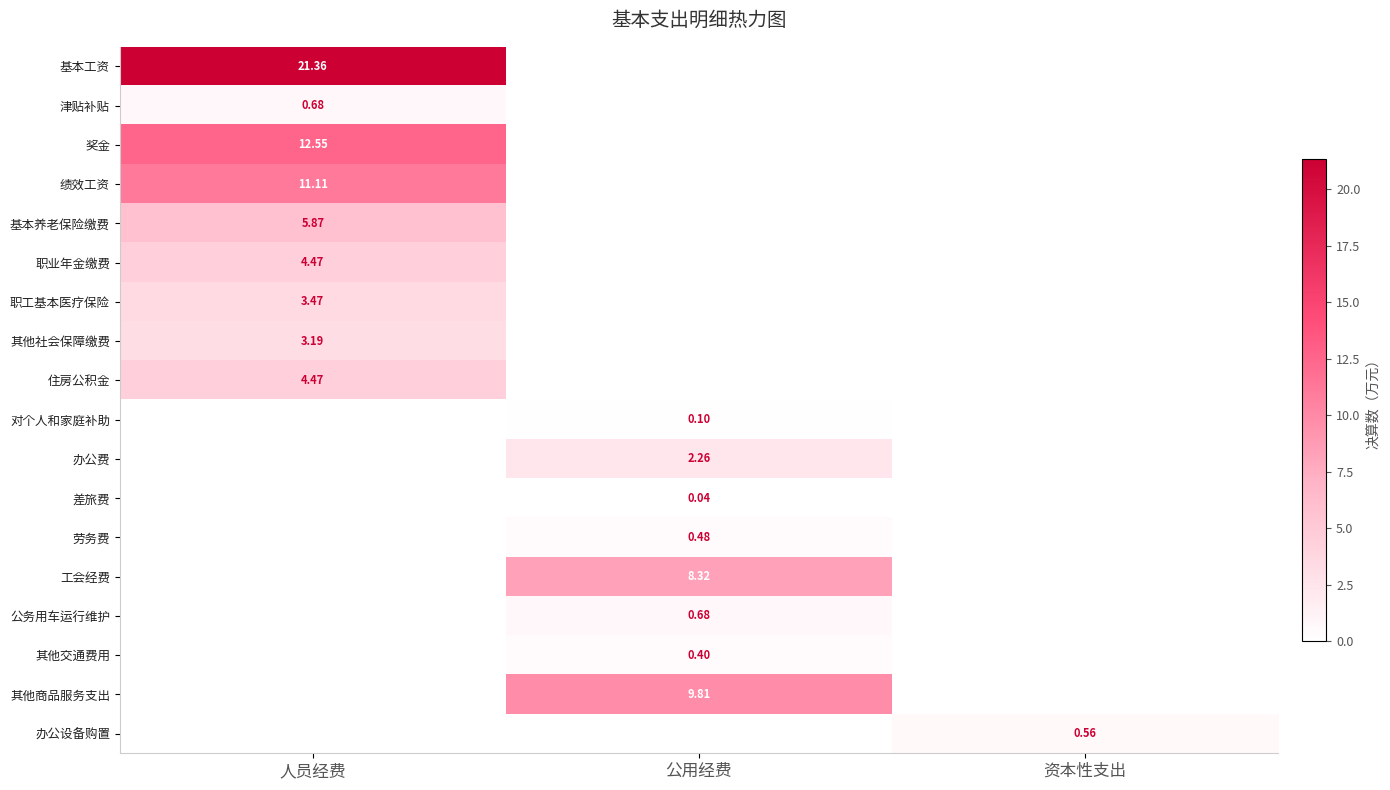

How many values in the 其他商品服务支出 series exceed 0?

1